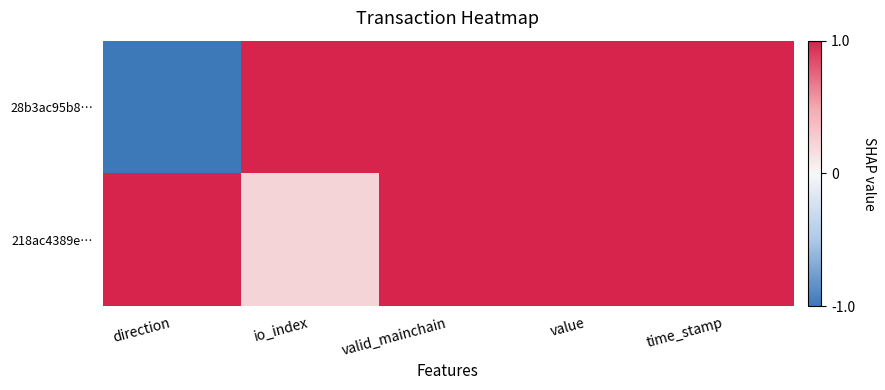

Which series has the largest range (max minus min)?

28b3ac95b8…